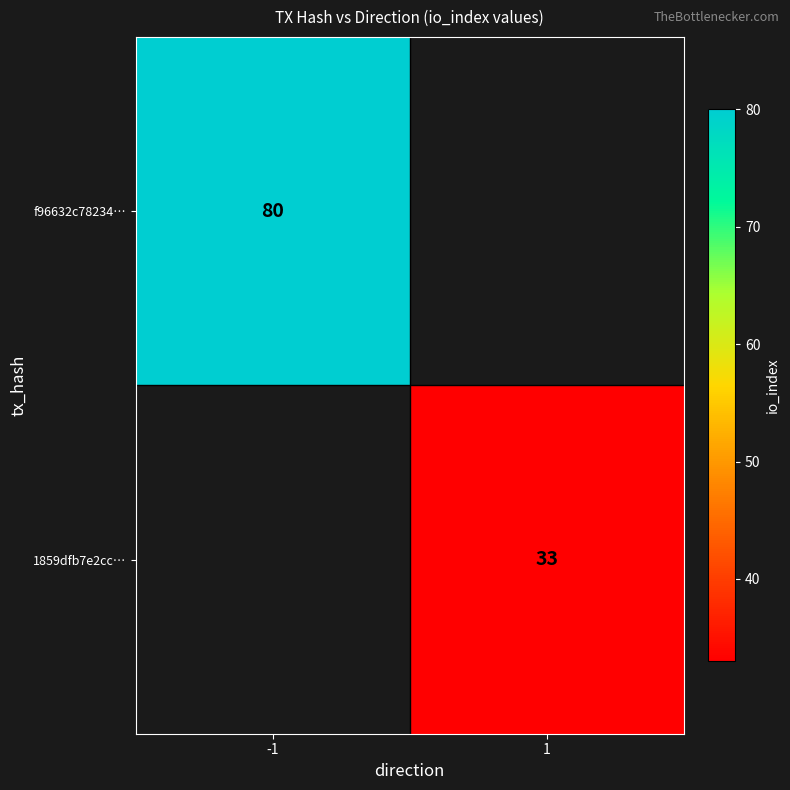

The 1859dfb7e2cc… series shows 21 at 1. True or false?

False